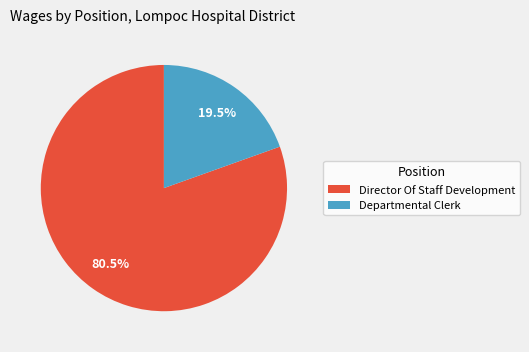

Rank the categories by value from highest to lowest.

Director Of Staff Development, Departmental Clerk